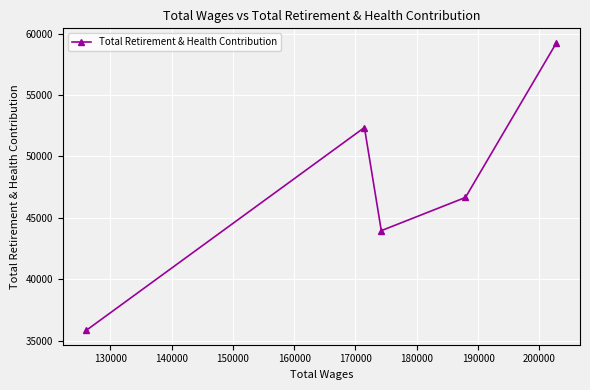

What is the smallest value displayed?

35837